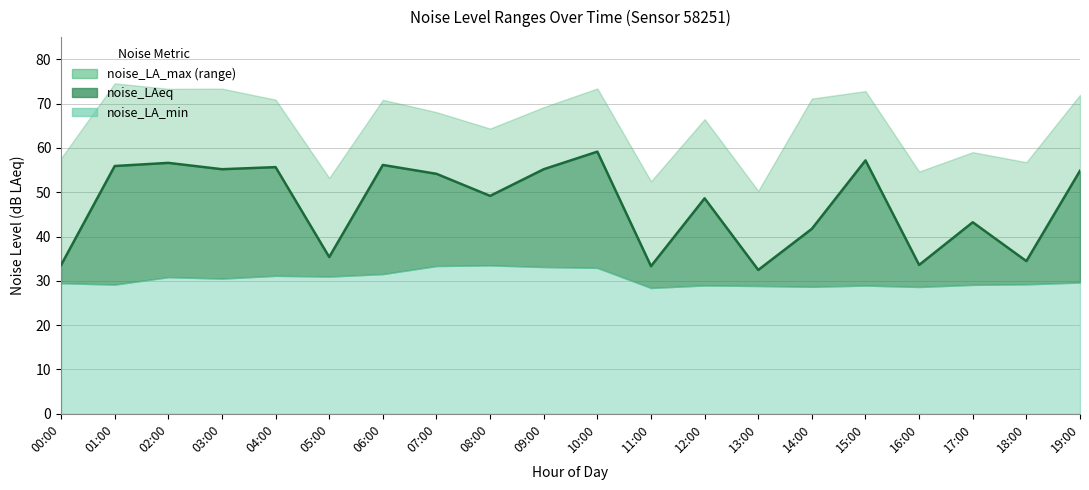

What is the minimum value shown in the chart?

28.4